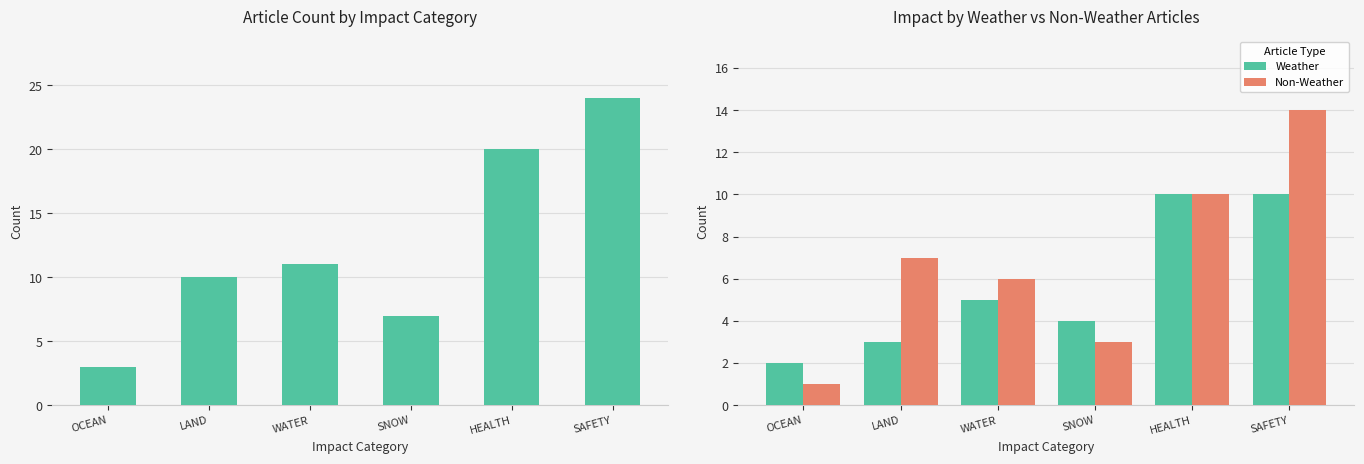

What is the label of the 3rd bar from the left?

WATER